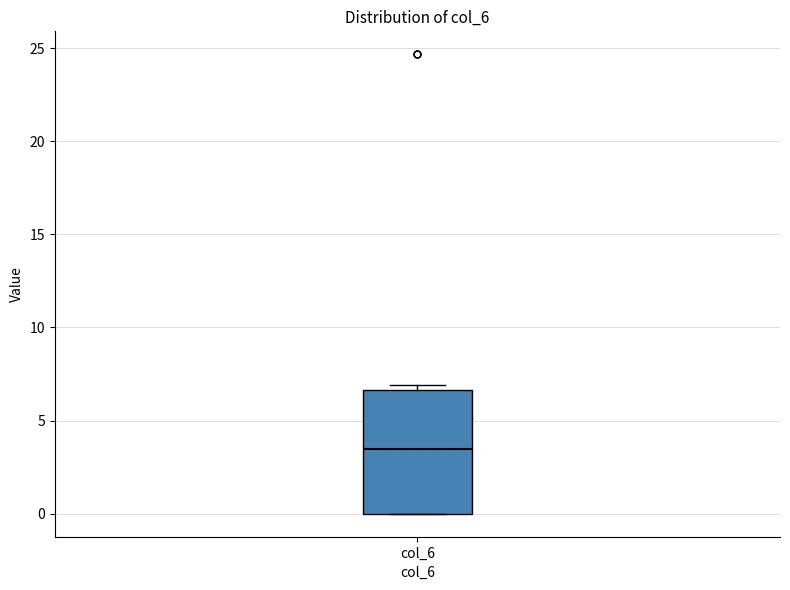

Read this box plot against the y-axis: the position of the median line, the range covered by the box, and the ends of both whiskers. The values are not printed on the chart, so give them approximately, as read against the axis.

median 3.5, box 0.0 to 6.5, whiskers 0.0 to 7.0